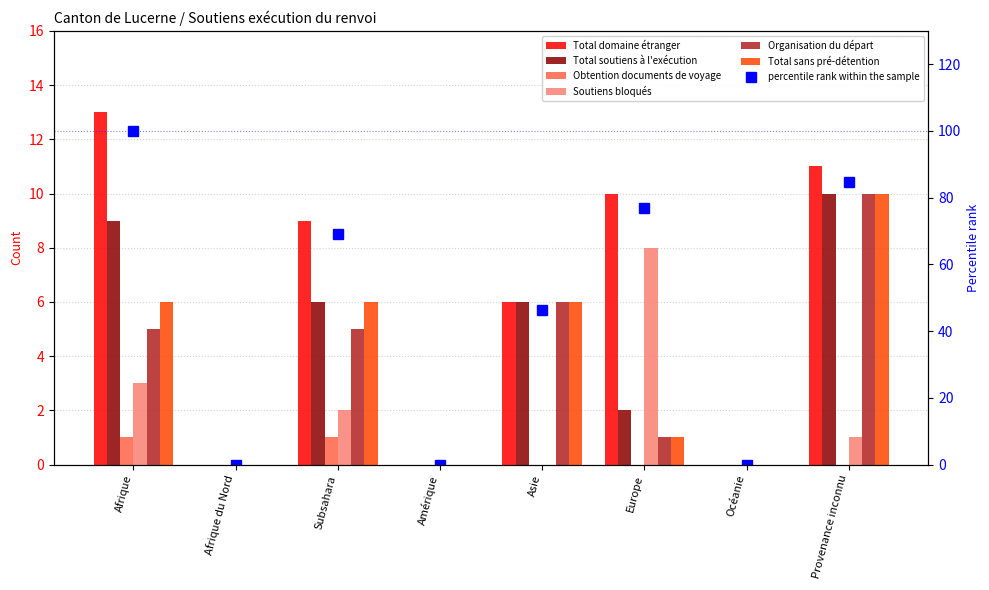

How many bars are there in total?

48